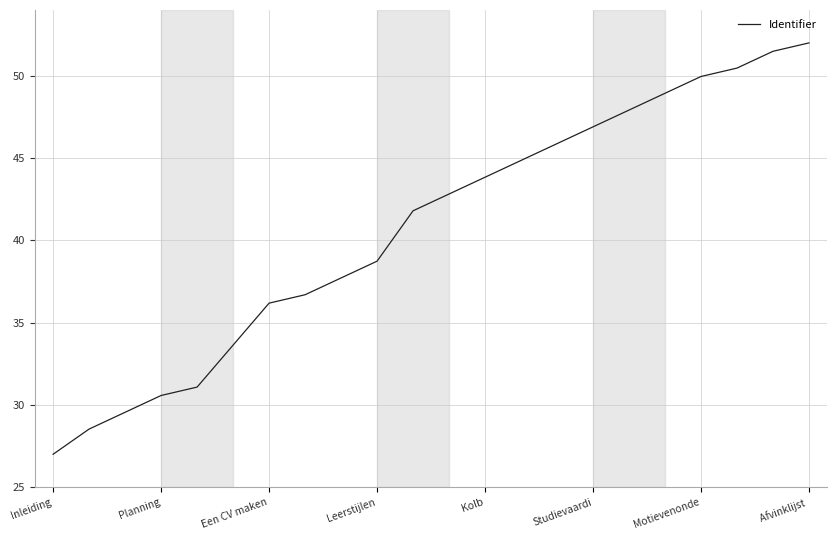

What is the minimum value shown in the chart?

27.0